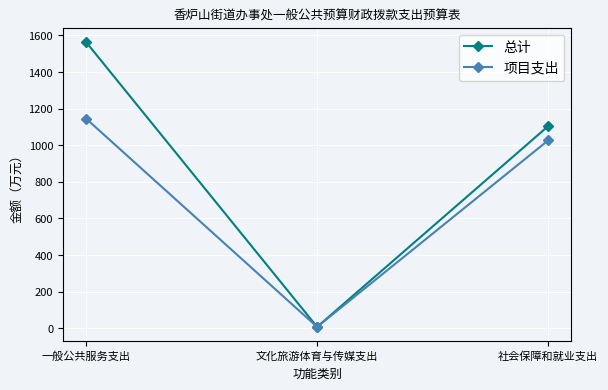

How many lines are shown in the chart?

2